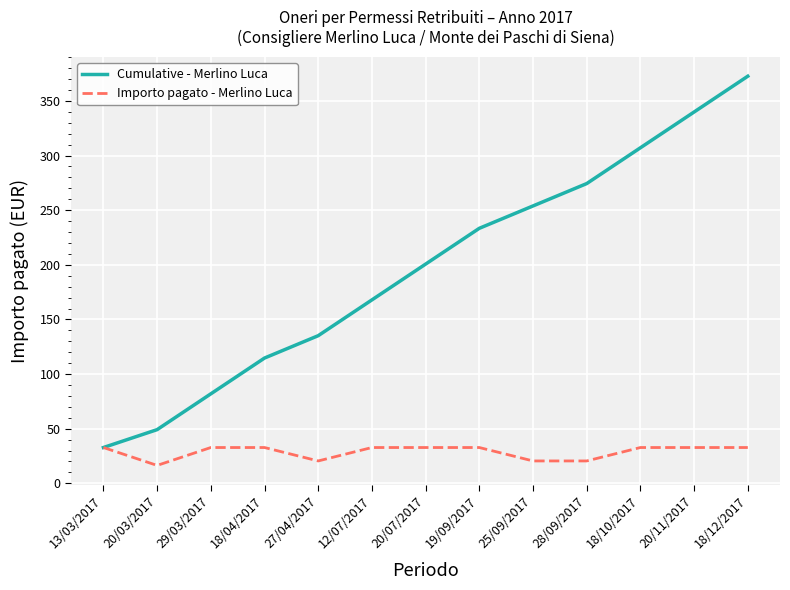

Rank the series by their average value, from highest to lowest.

Cumulative - Merlino Luca, Importo pagato - Merlino Luca